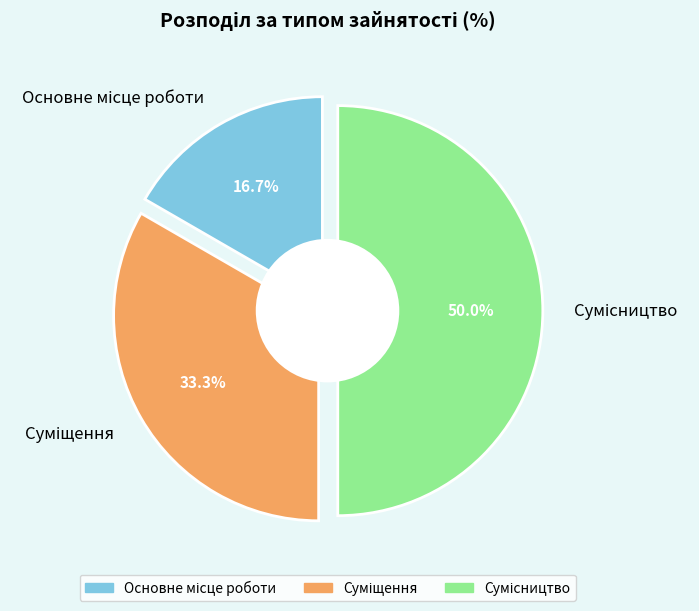

Which has a higher value, Основне місце роботи or Суміщення?

Суміщення